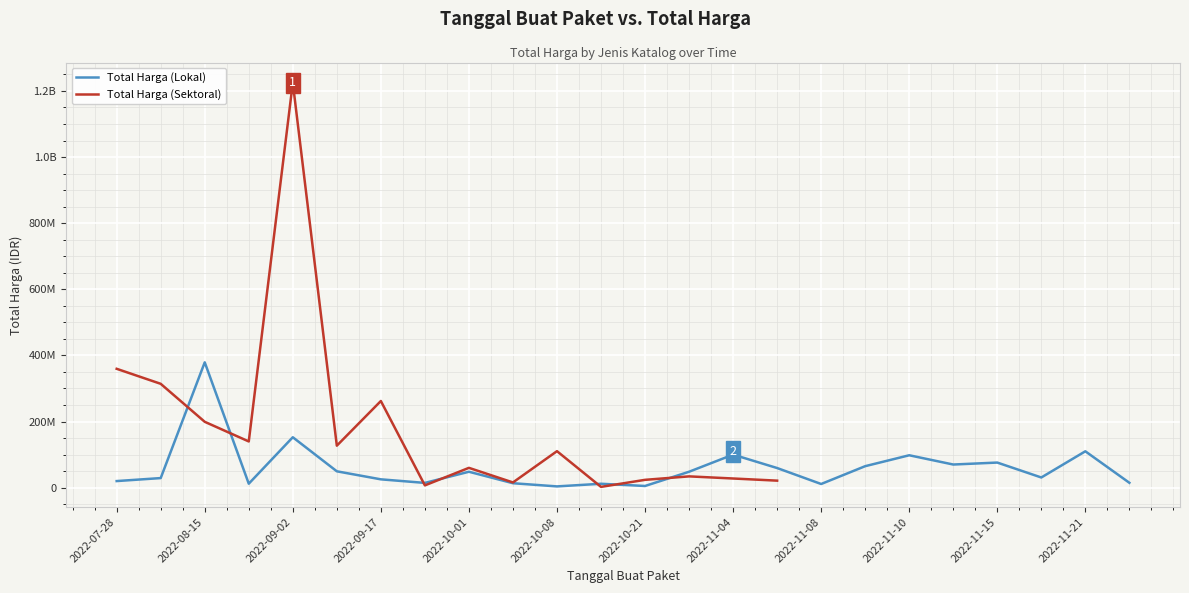

How many data points are less than 48140000?

12